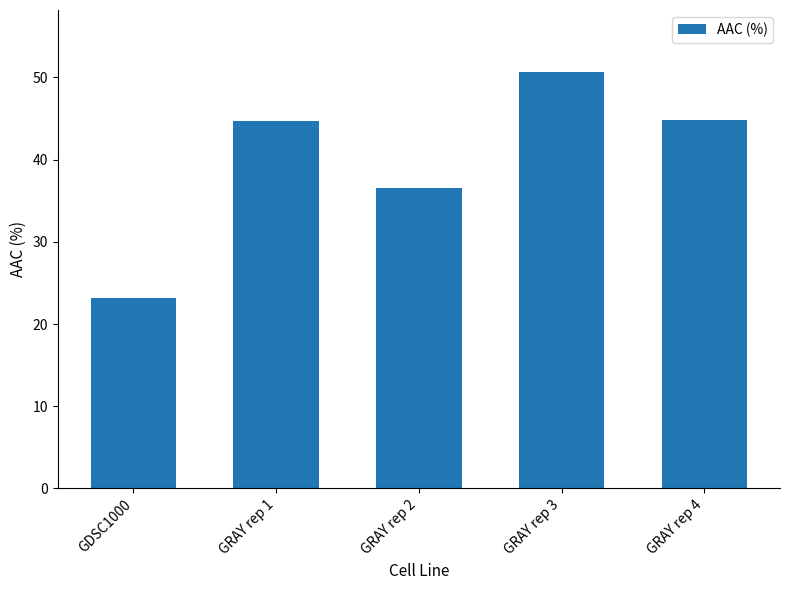

What position from the right is GDSC1000?

5